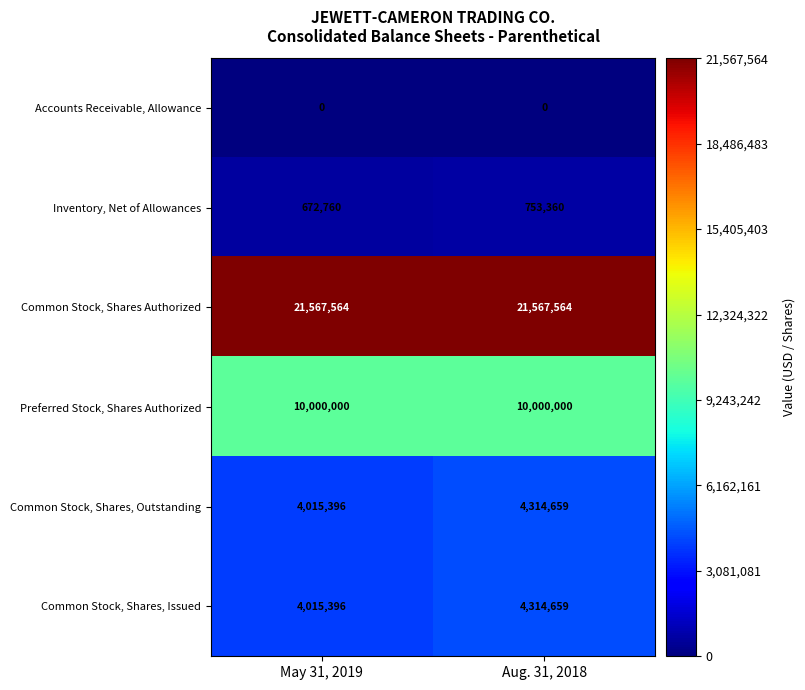

Rank the categories by Common Stock, Shares, Issued value from highest to lowest.

Aug. 31, 2018, May 31, 2019